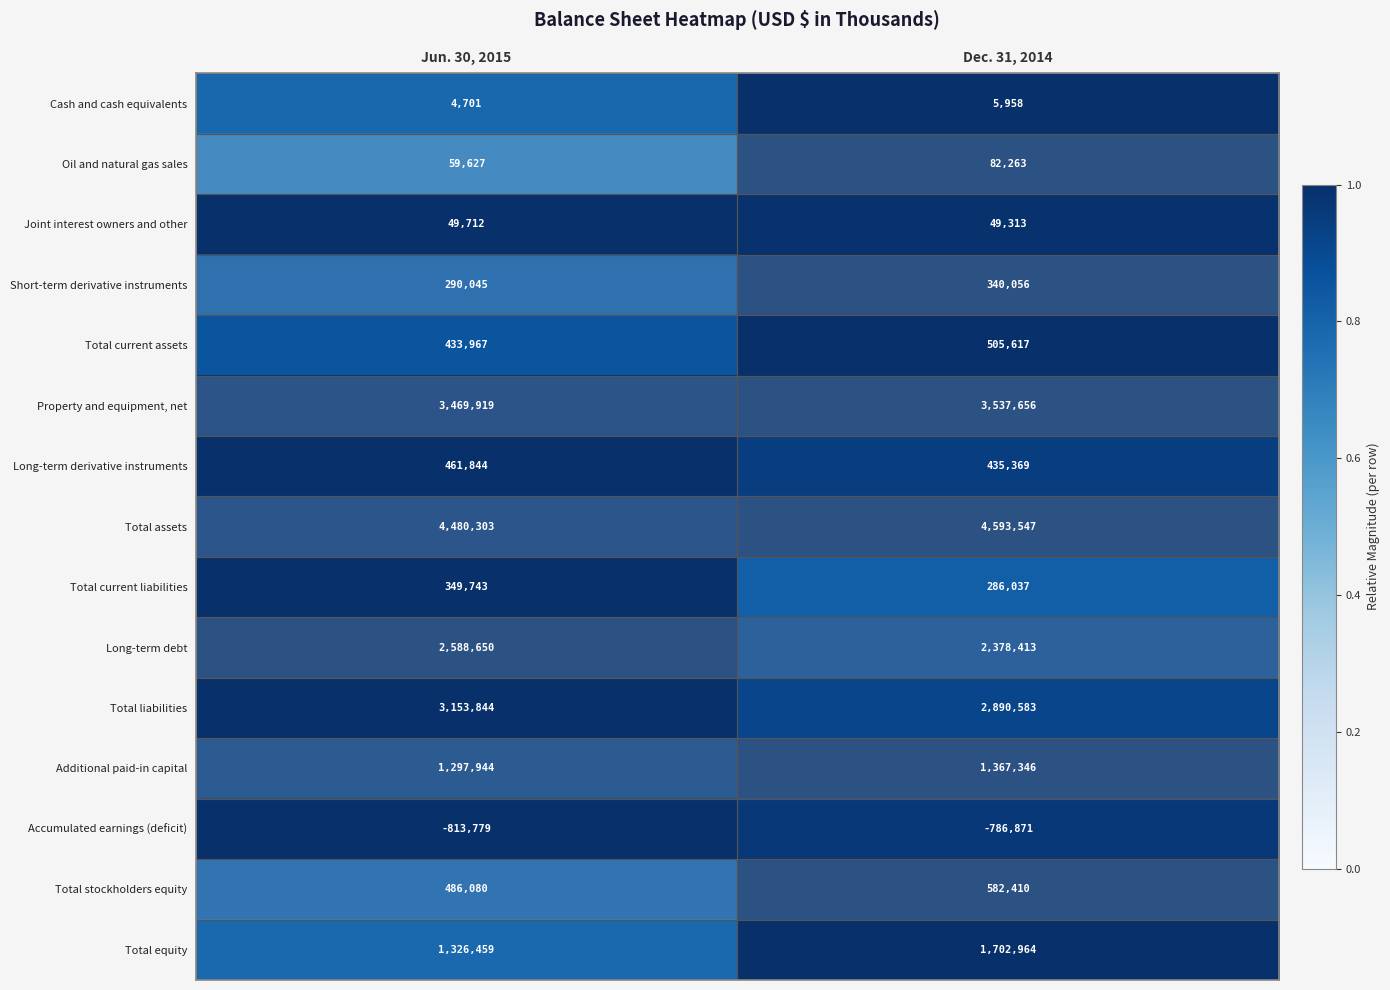

Between Jun. 30, 2015 and Dec. 31, 2014, which series saw the biggest shift?

Total equity